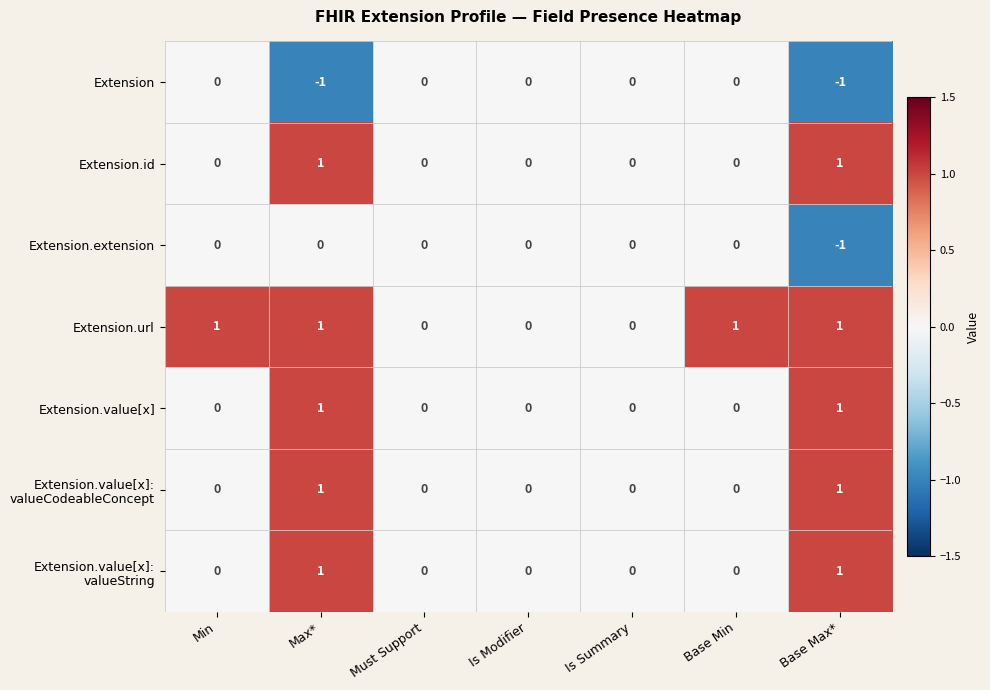

Which series changed the most between Is Summary and Base Min?

Extension.url